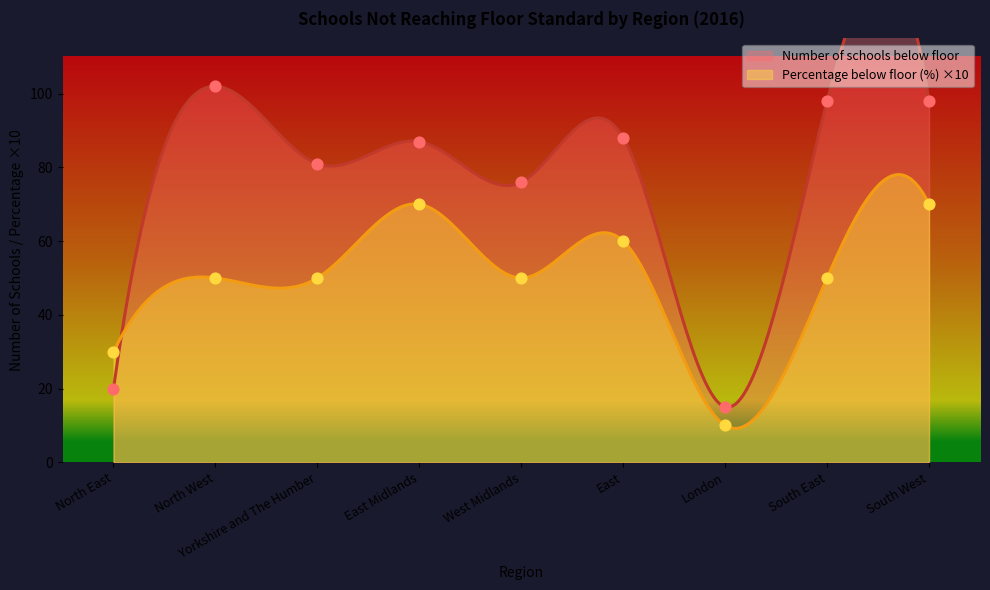

Which series contains the highest Y value?

Number of schools below floor